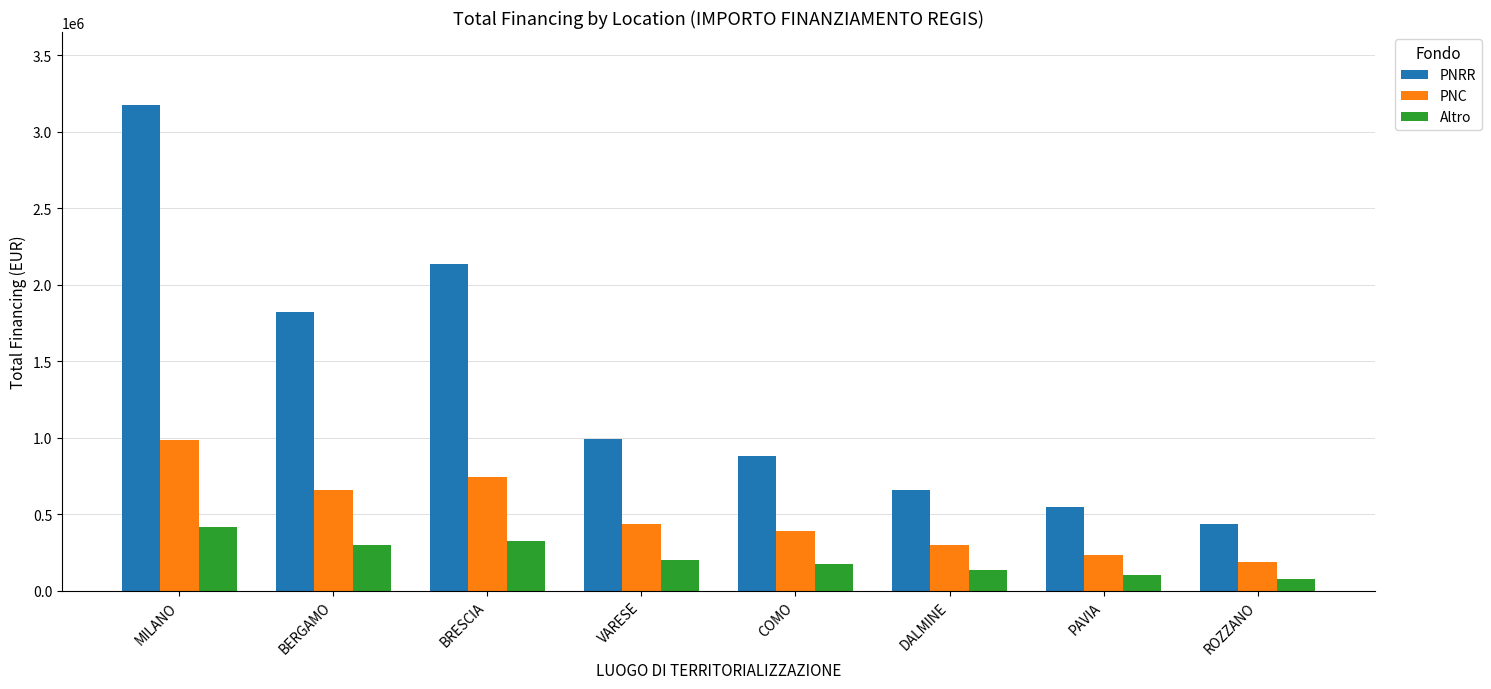

What is the difference between the Altro values at ROZZANO and VARESE?

122222.2